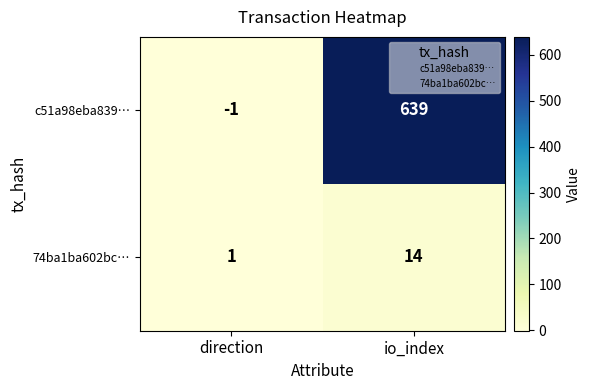

Reading left to right, transcribe all the data shown in this chart.

c51a98eba839…: -1	639
74ba1ba602bc…: 1	14